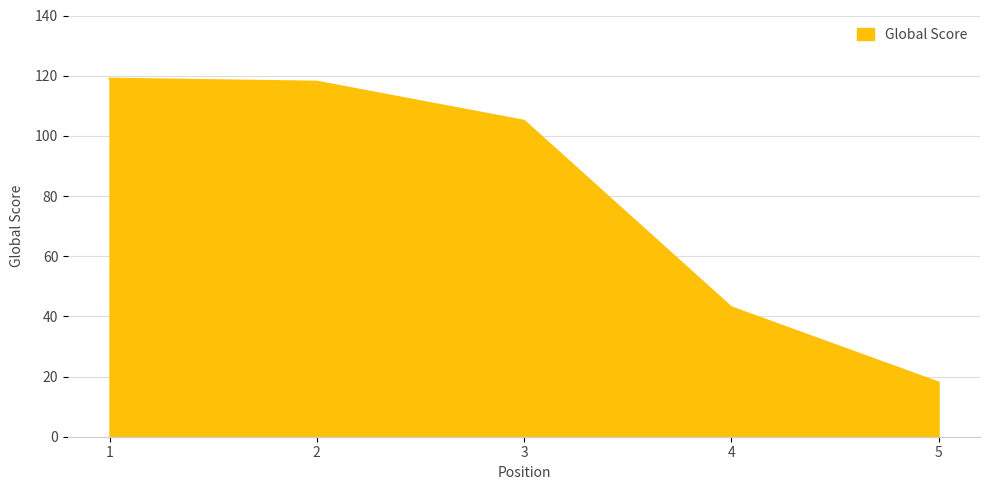

At which category does the chart reach its minimum across all series?

5